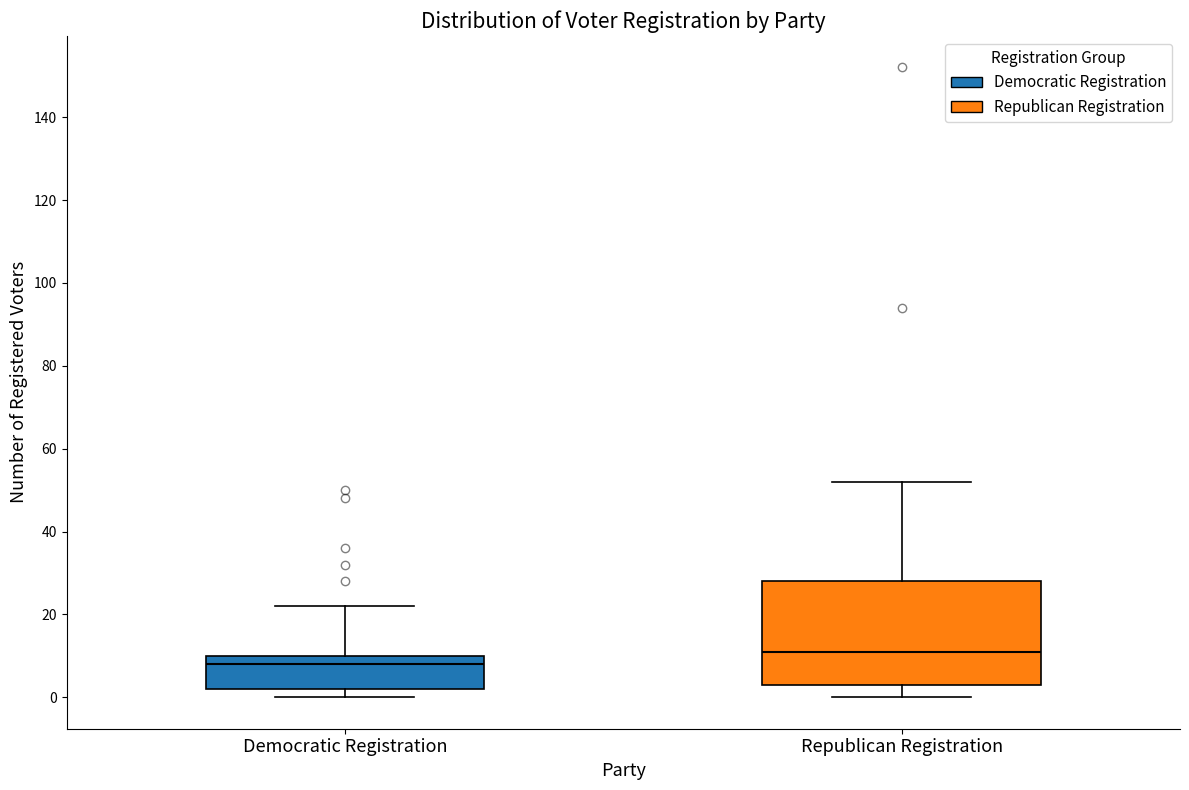

Comparing the boxes themselves (not the whiskers), which one is the tallest?

Republican Registration